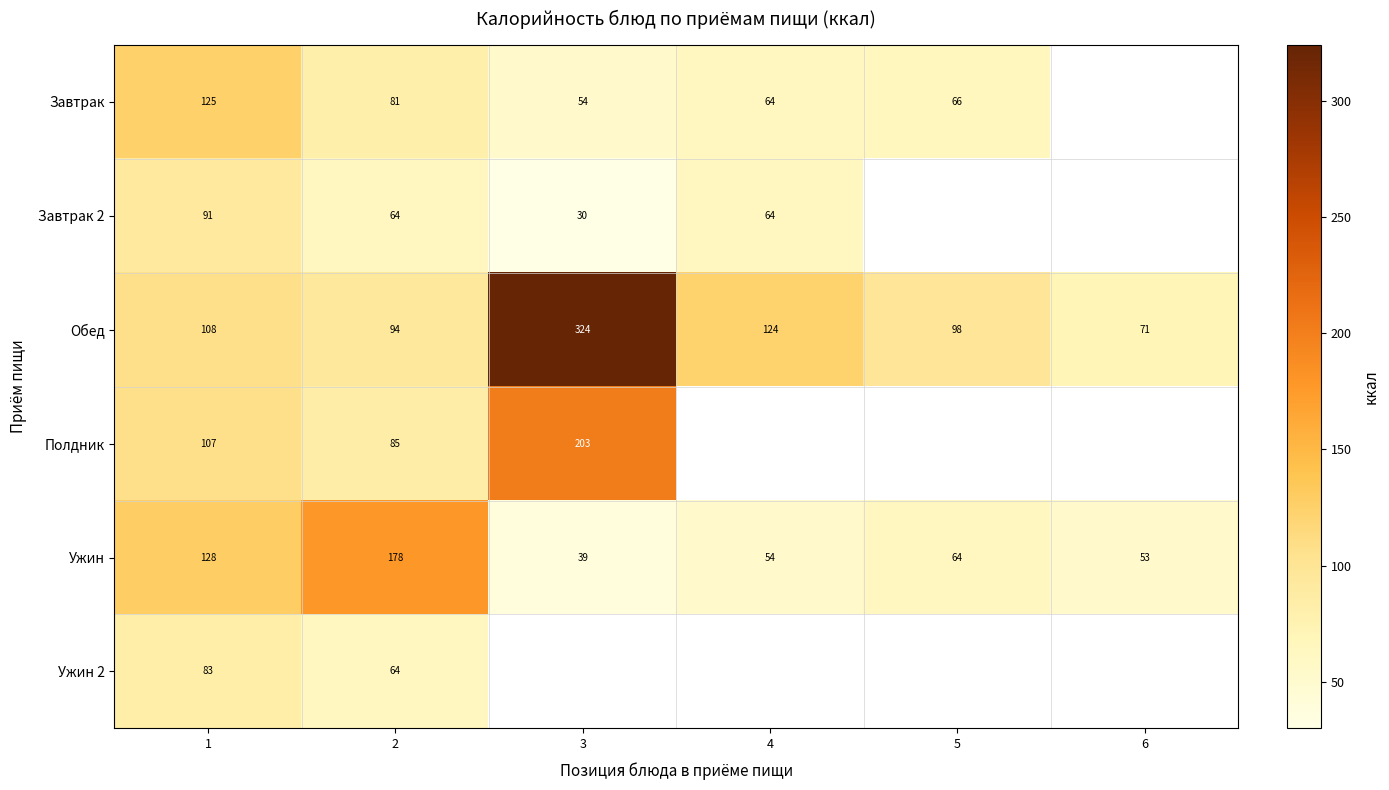

Which category has the highest value in the Обед series?

3